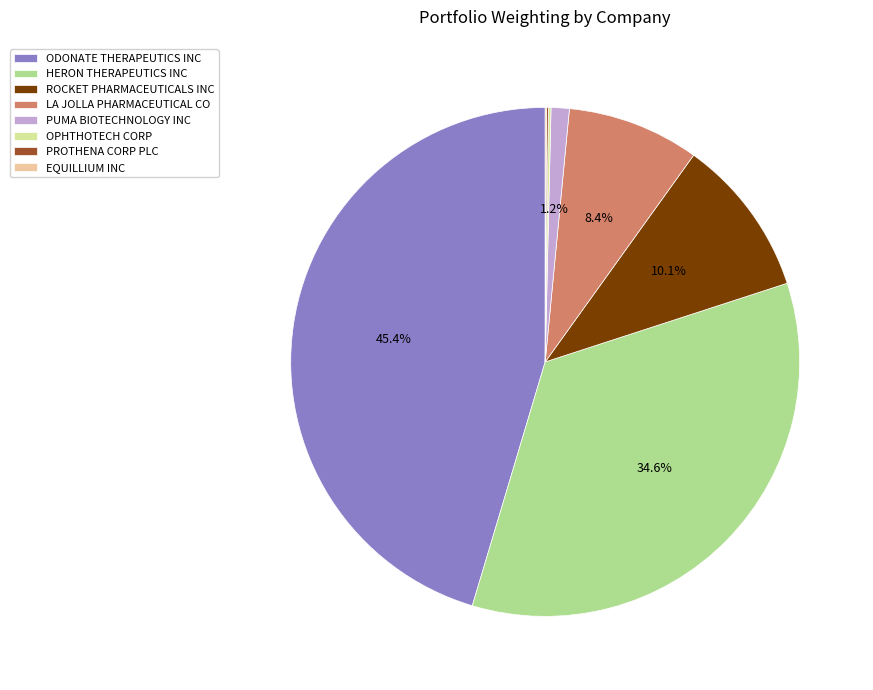

Which slice is the largest?

ODONATE THERAPEUTICS INC